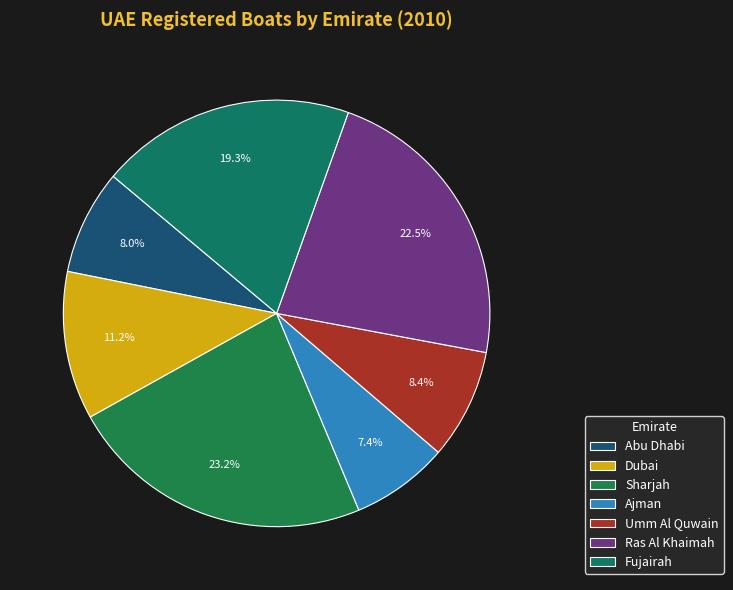

What is the smallest slice in the pie chart?

Ajman